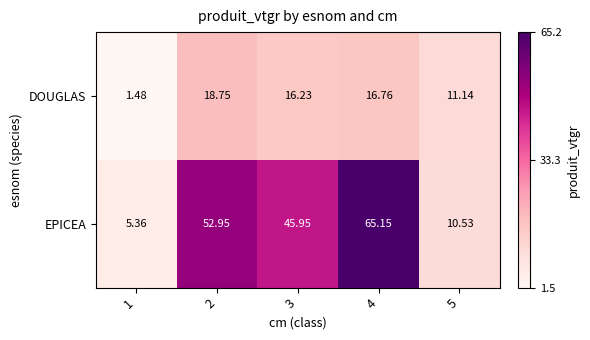

Which category has the lowest value across all series?

1